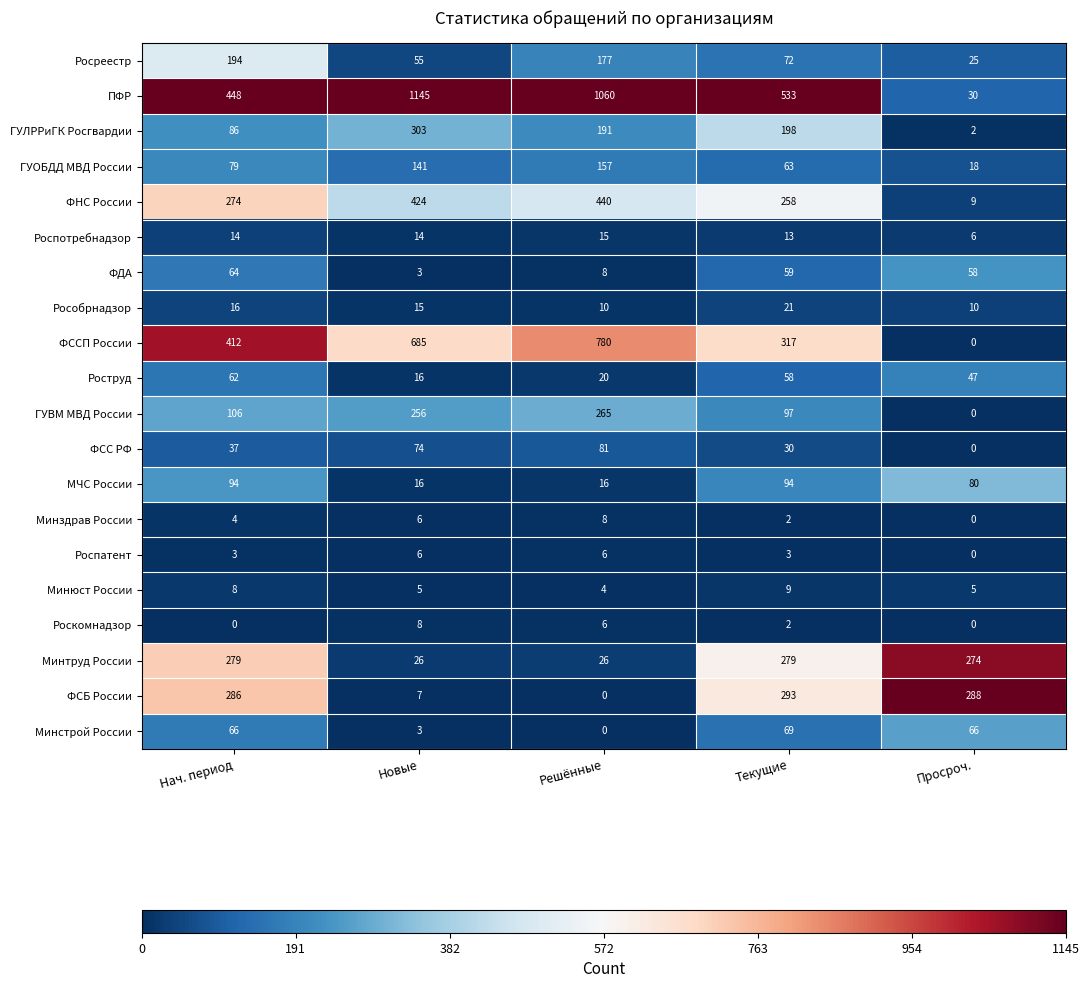

Is it true that ФСС РФ equals 49 at Текущие?

False